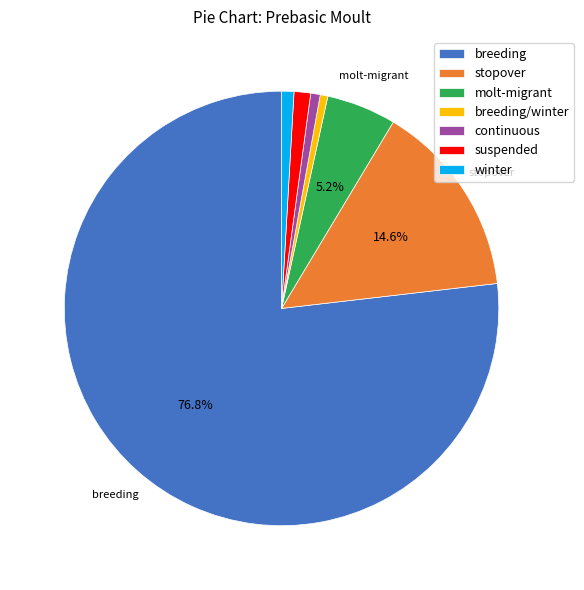

Is it true that winter is 11% of the pie?

False